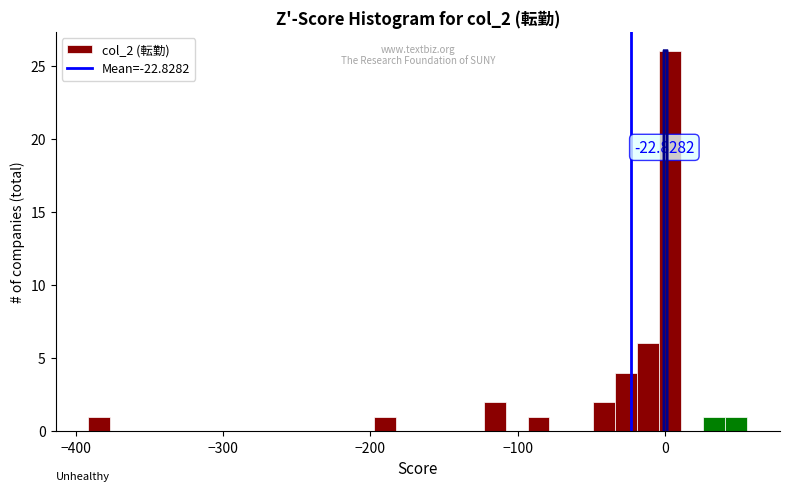

Around what value on the x-axis is the tallest bar? Give the approximate position of its centre, as read against the axis.

0